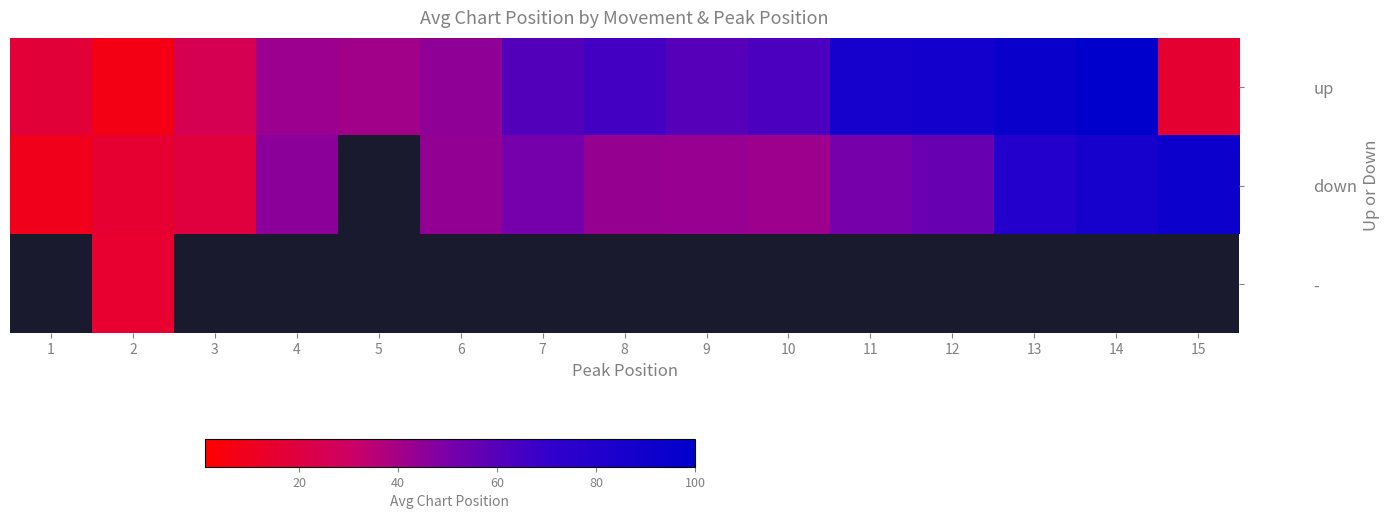

How many values in the up series exceed 60?

7